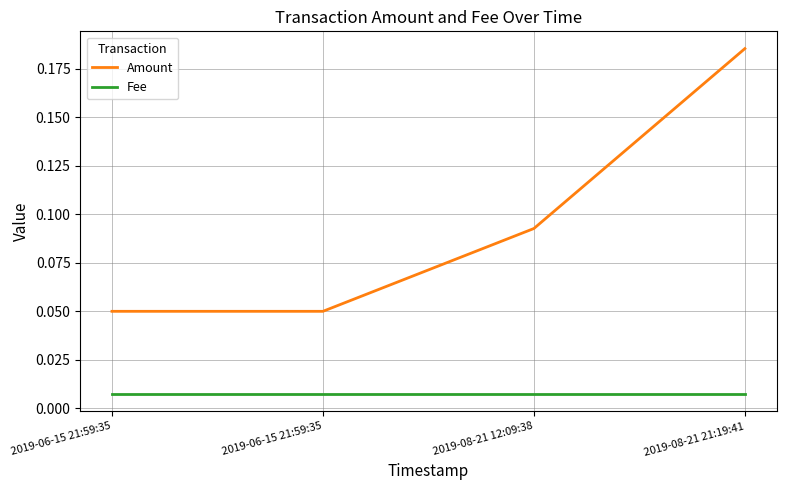

Count the number of categories in the chart.

4